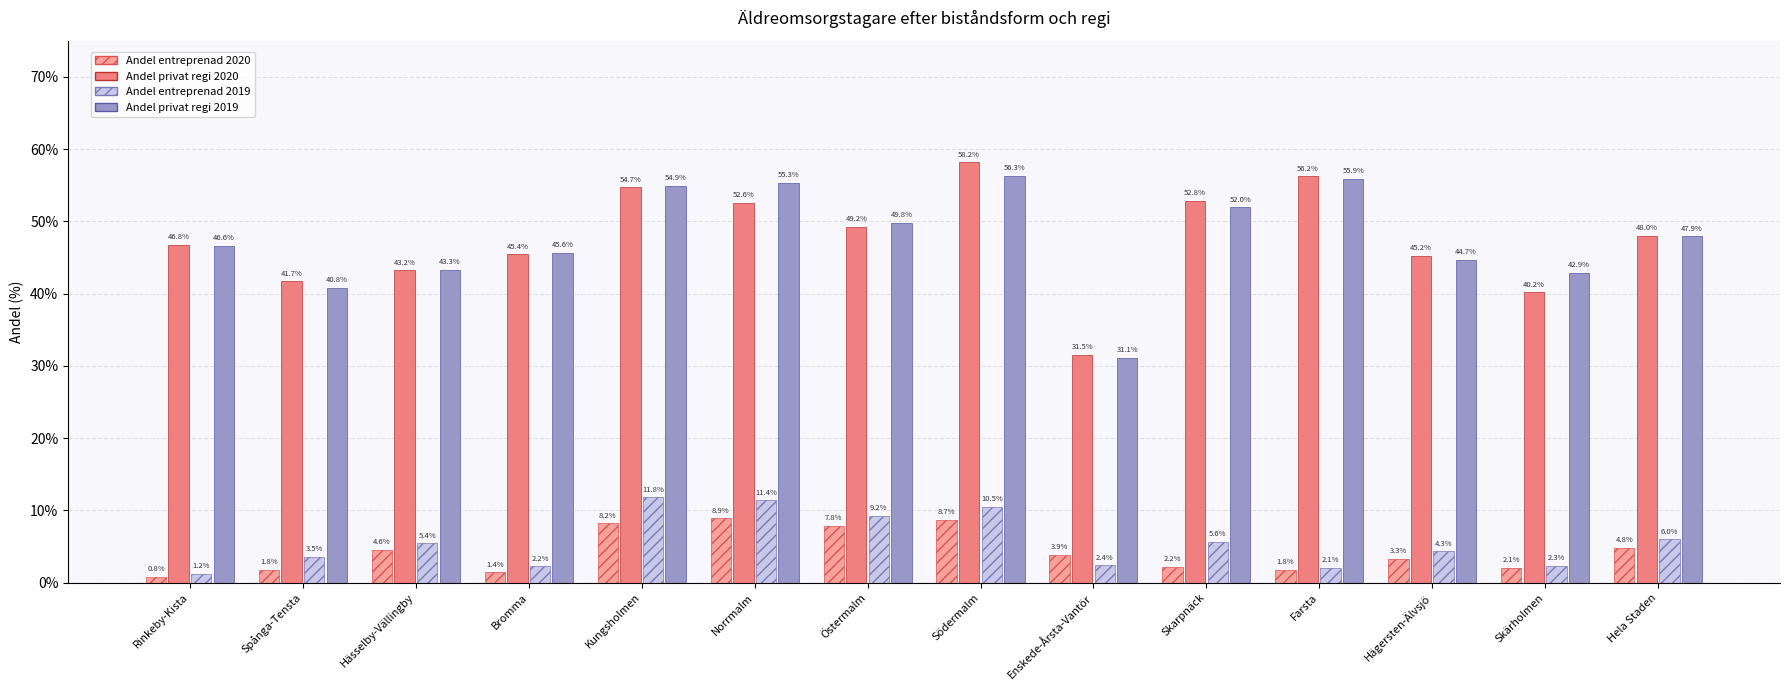

What are all the series names shown in the legend?

Andel entreprenad 2020, Andel privat regi 2020, Andel entreprenad 2019, Andel privat regi 2019